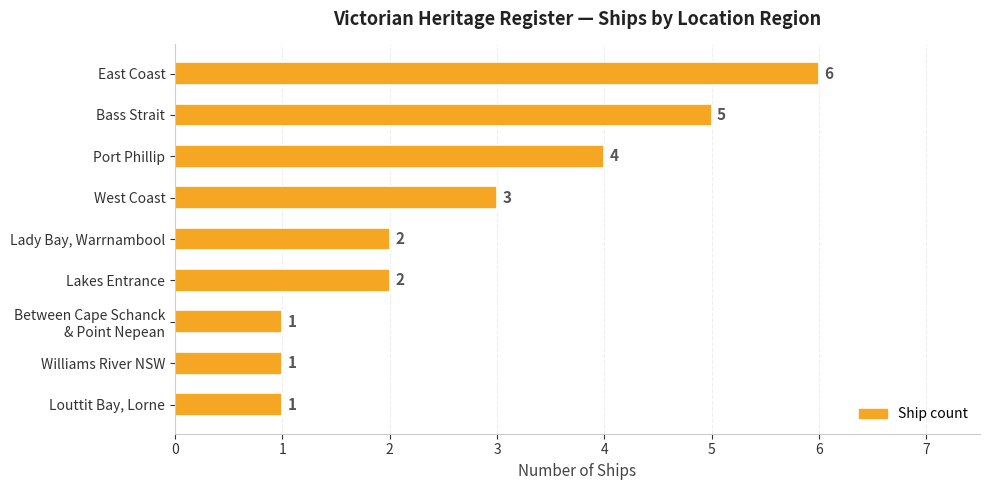

What is the label of the 4th bar from the bottom?

Lakes Entrance